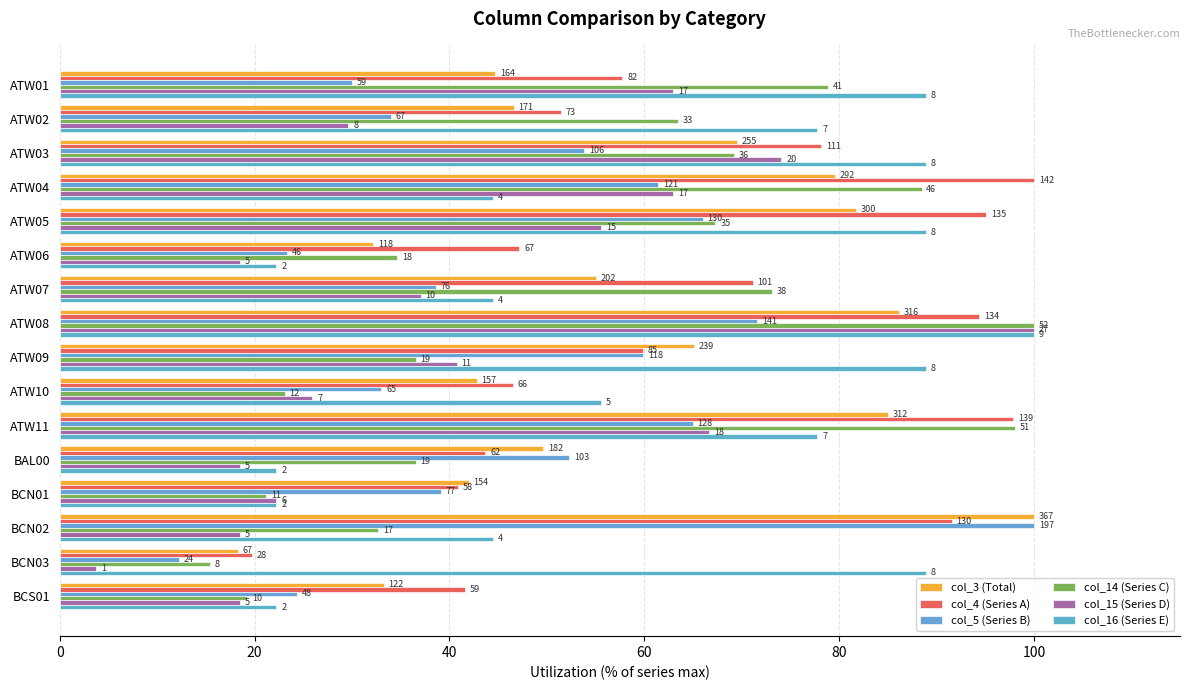

How many bars are there in each group?

6